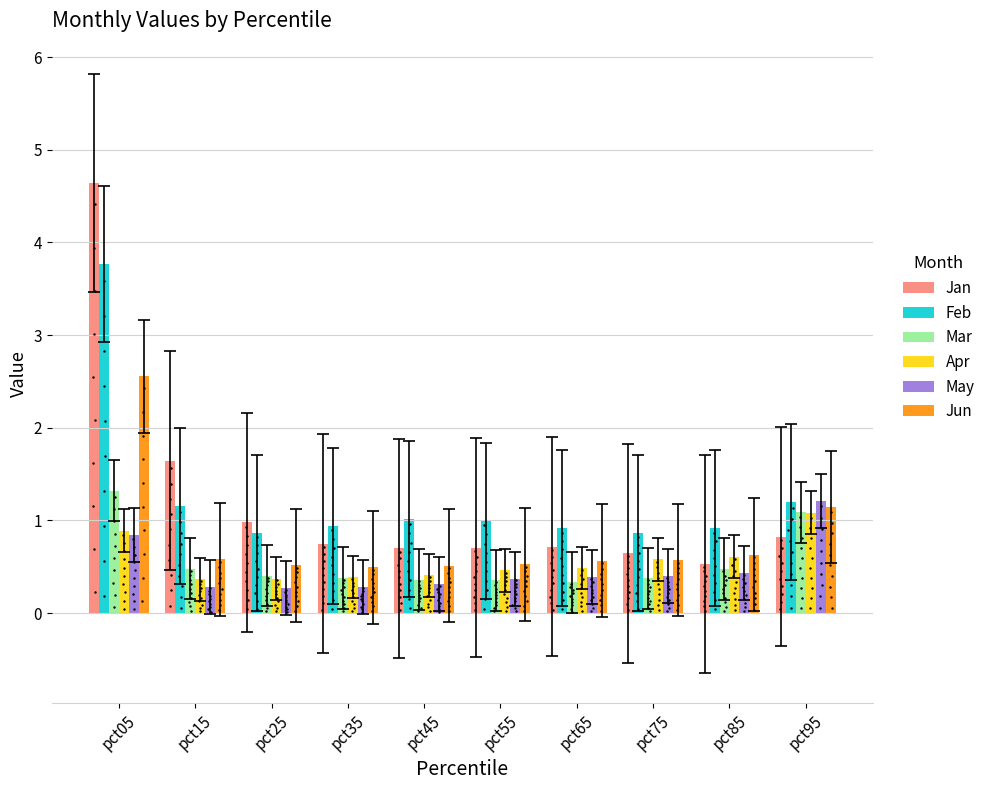

At which category is the sum across all series the highest?

pct05